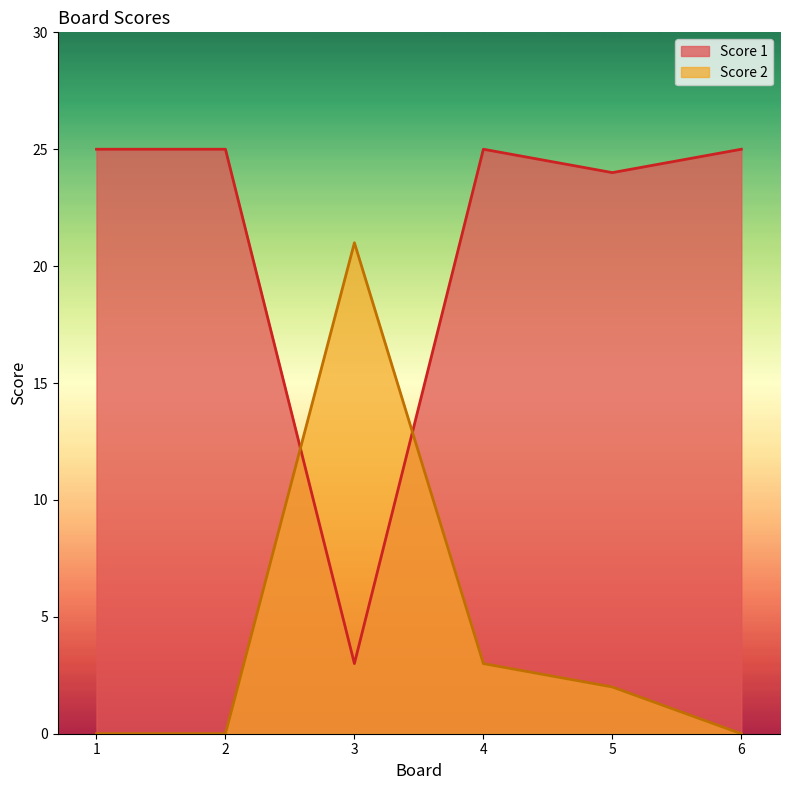

Count the number of data series in this chart.

2